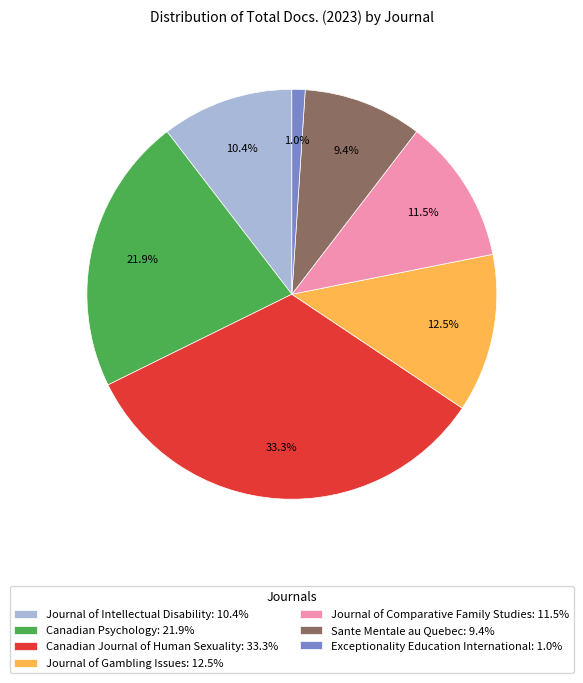

What is the total percentage of Exceptionality Education International and Journal of Comparative Family Studies?

12.5%